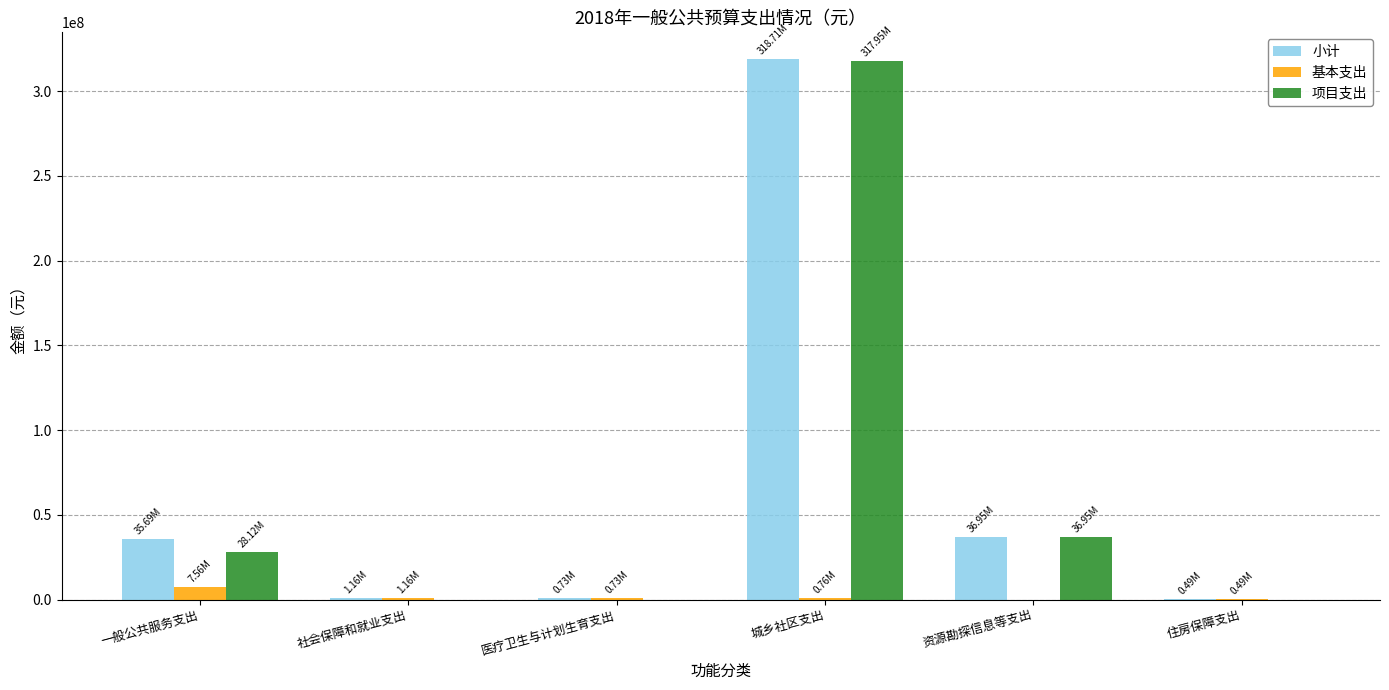

What is the greatest value displayed?

318707291.5